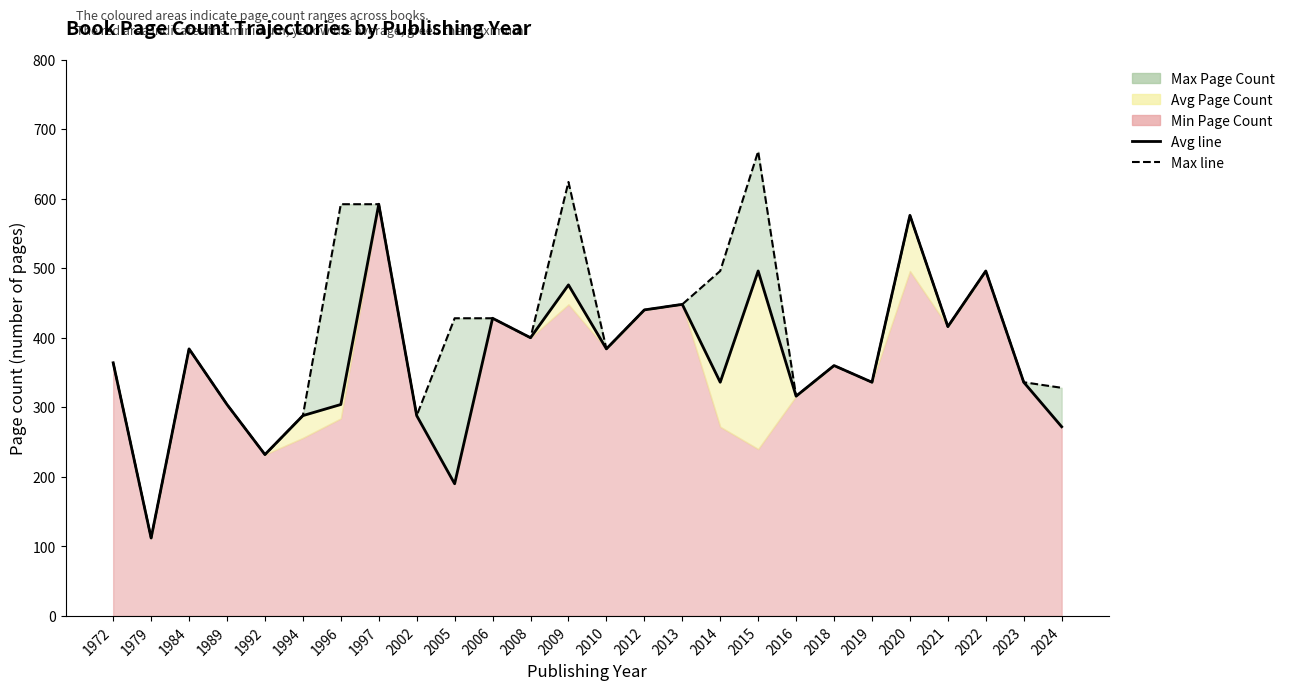

Reading left to right, extract all data points from this chart.

Avg line: 364	112	384	304	232	288	304	592	288	190	428	400	476	384	440	448	336	496	316	360	336	576	416	496	336	272
Max line: 364	112	384	304	232	288	592	592	288	428	428	400	624	384	440	448	496	668	316	360	336	576	416	496	336	328